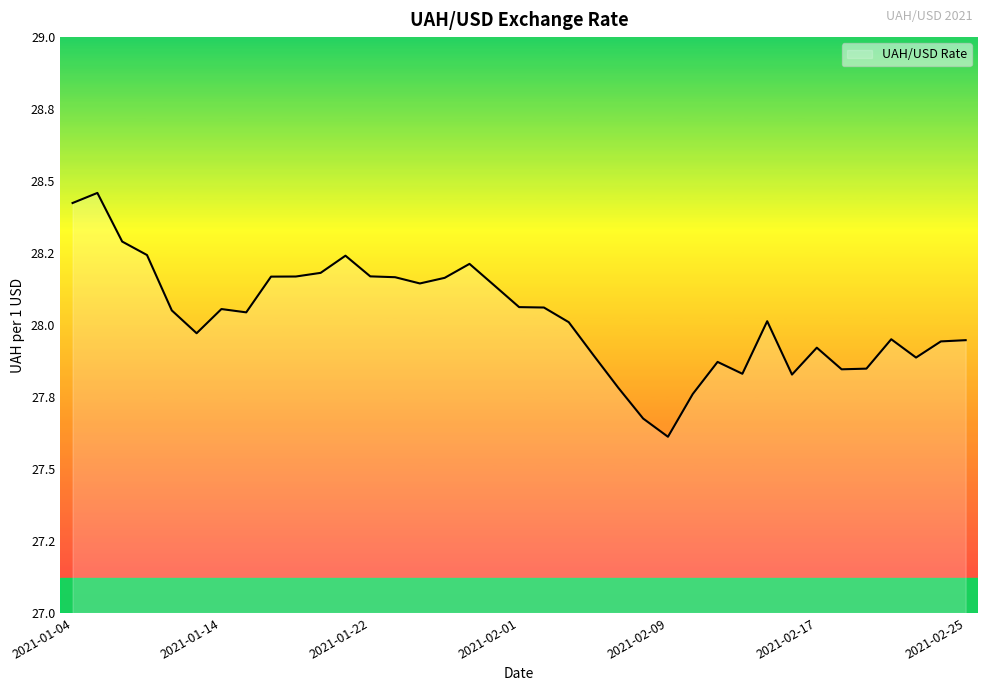

True or false: the data has more than 2 interior local peaks.

True